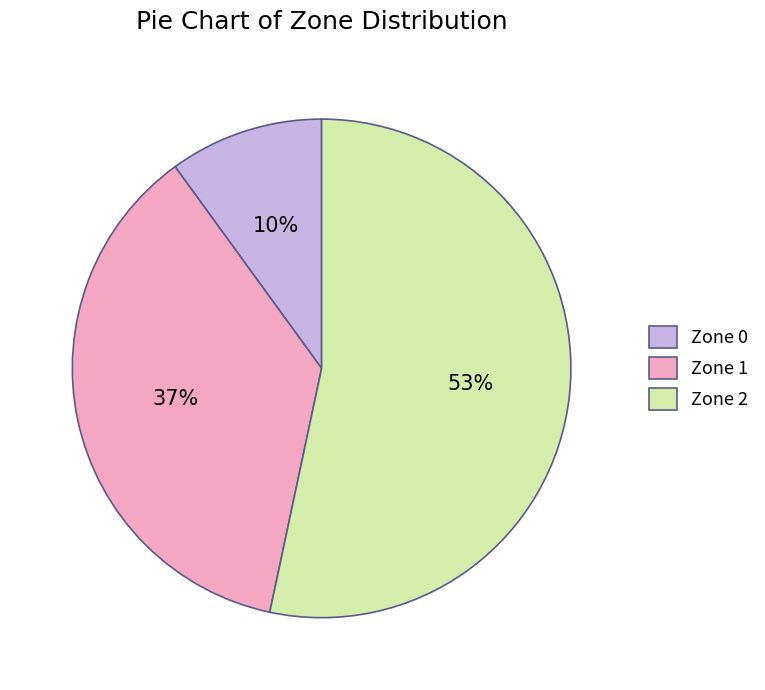

Rank the categories by value from highest to lowest.

Zone 2, Zone 1, Zone 0